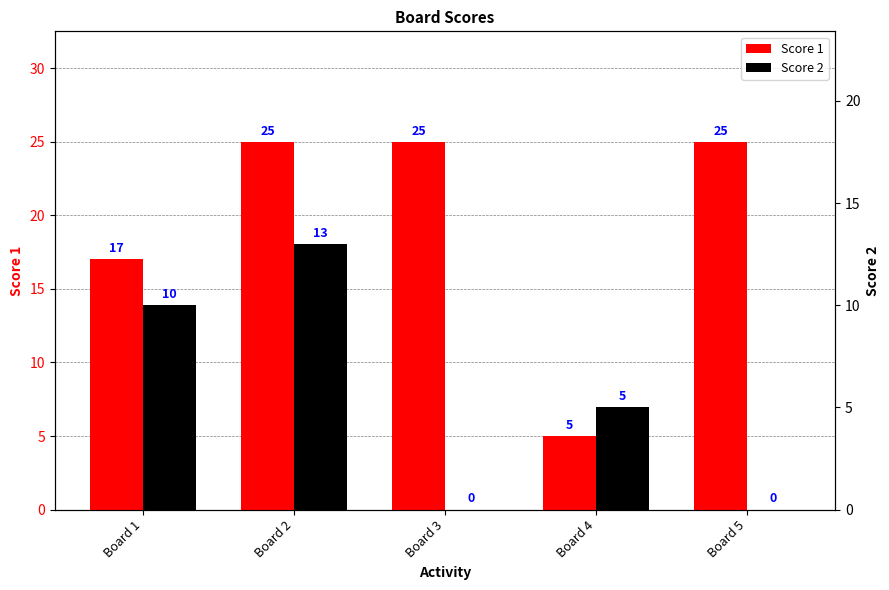

How many positive values does the Score 2 series have?

3